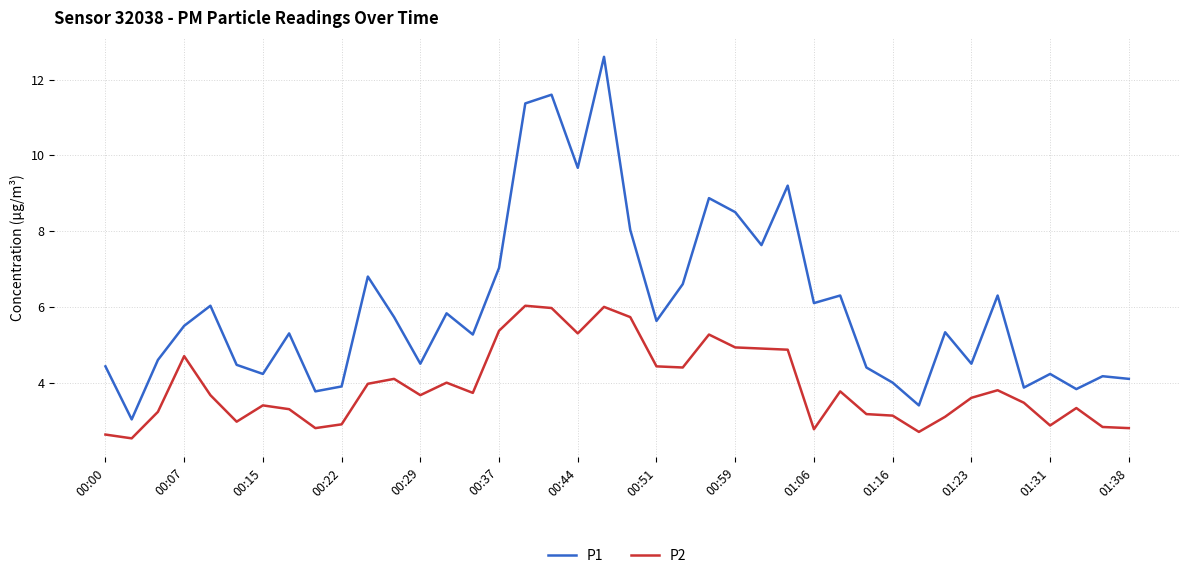

True or false: P2 and P1 intersect in this chart.

False